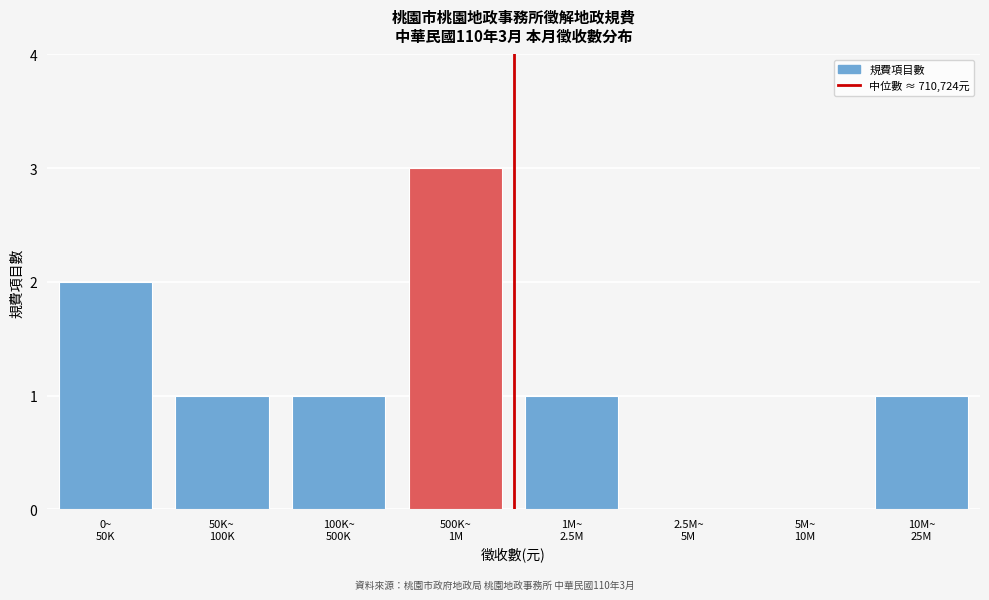

What is the maximum value shown in the chart?

3